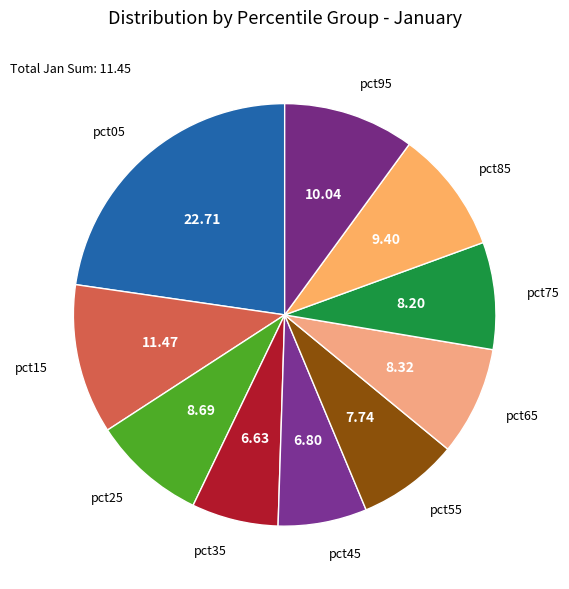

How many segments does this pie chart have?

10